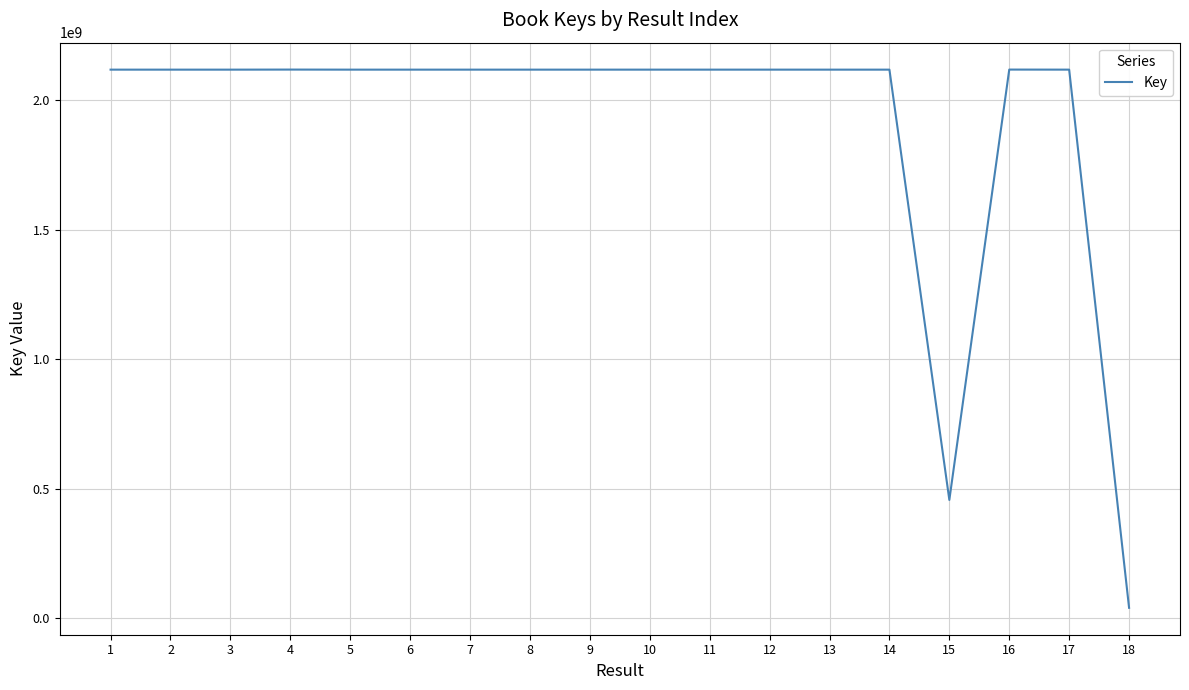

What is the greatest value displayed?

2118116902